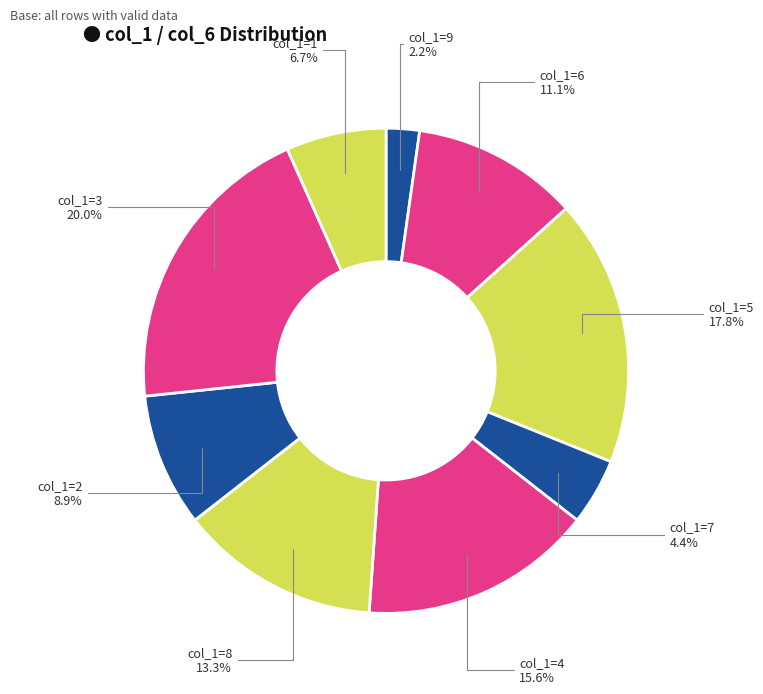

Count the number of slices in the pie.

9